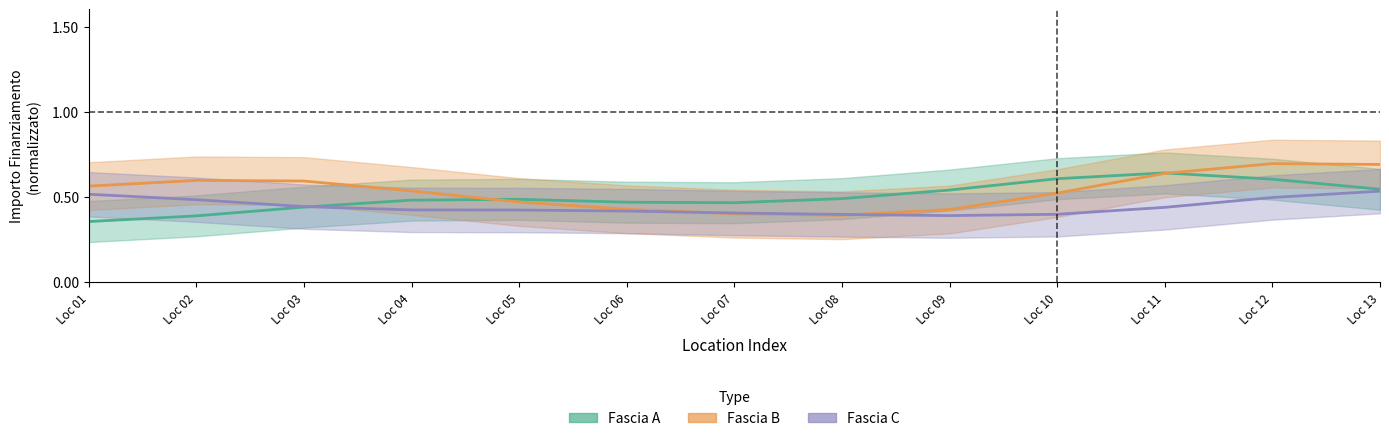

What are all the series names shown in the legend?

Fascia A, Fascia B, Fascia C